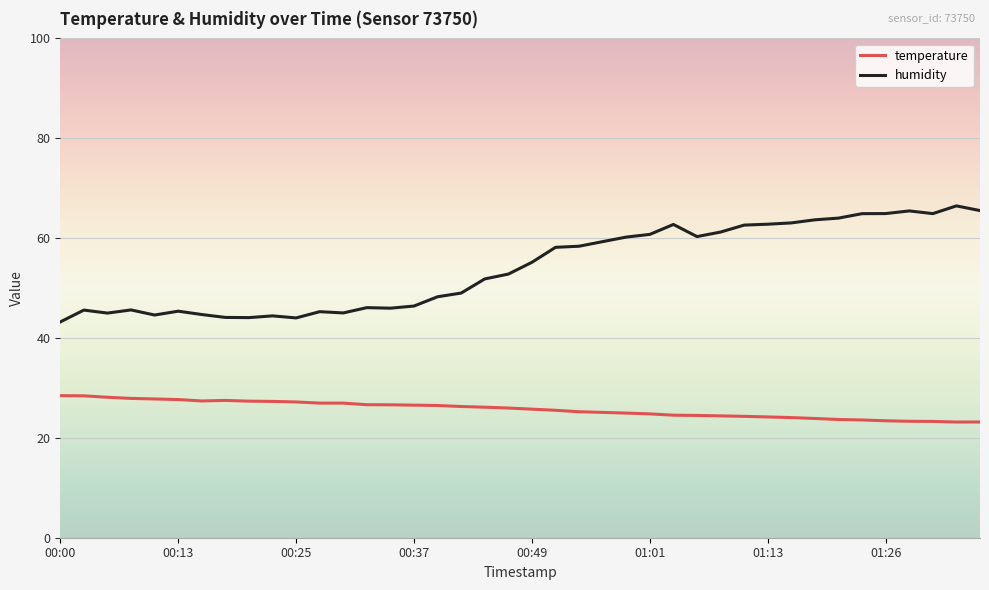

Which series has the largest total across all categories?

humidity